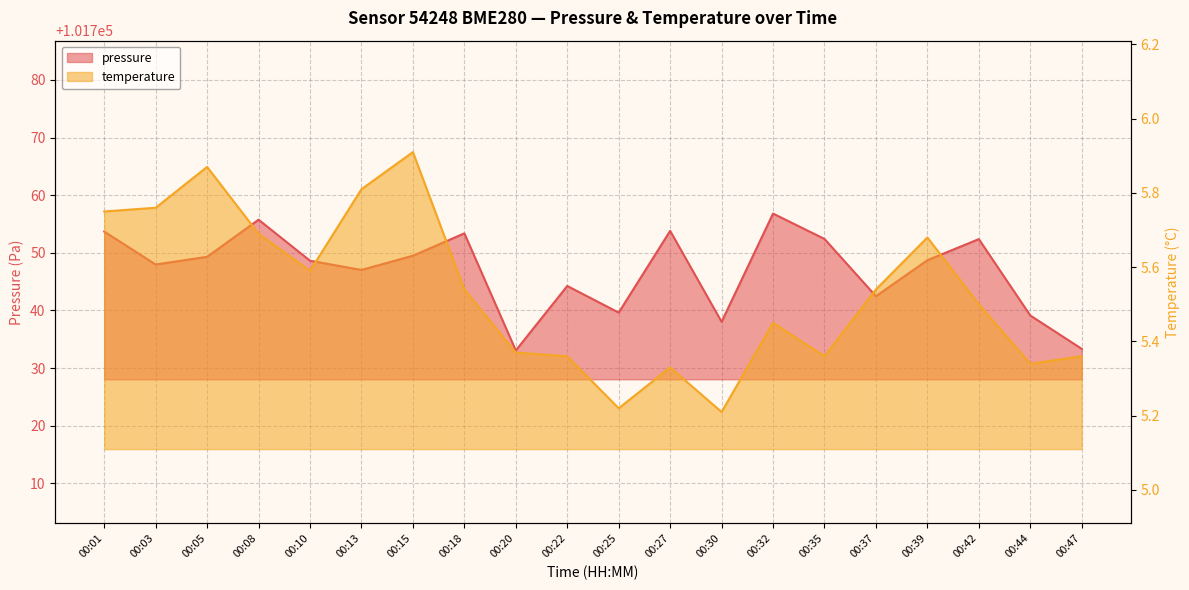

Which series has the largest range (max minus min)?

pressure